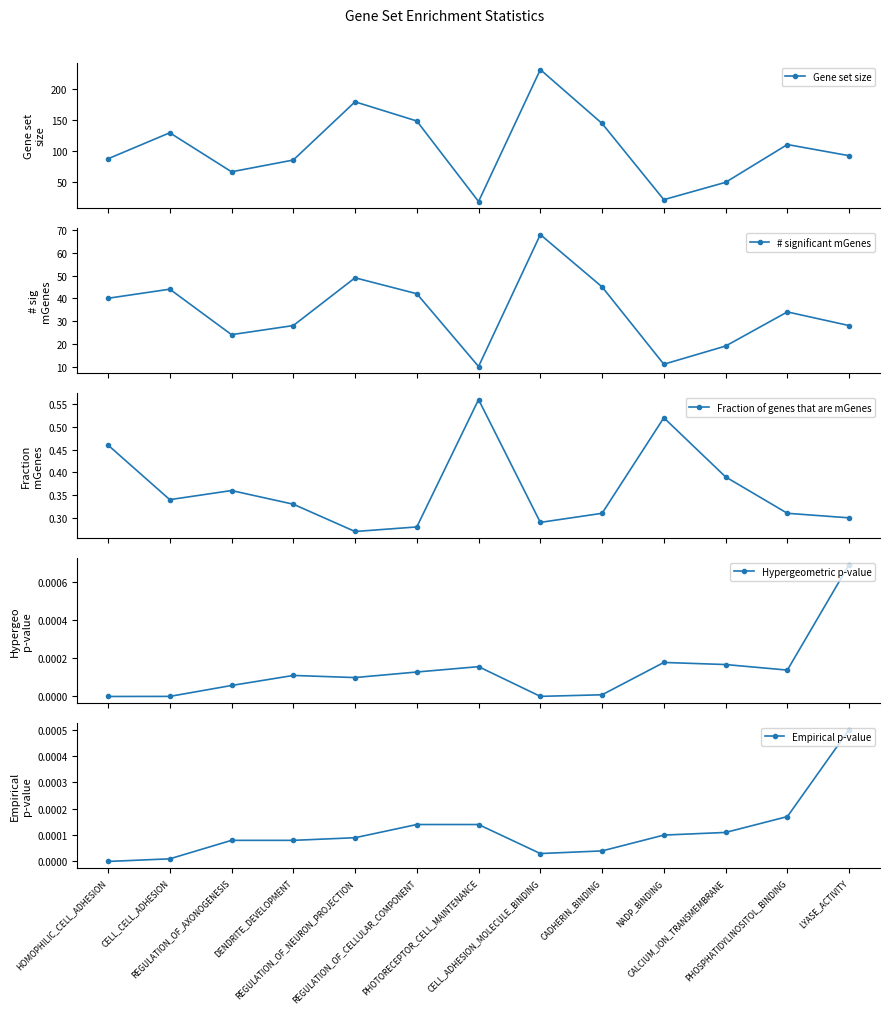

In Gene set size, how many points are higher than both neighbors (excluding endpoints)?

4